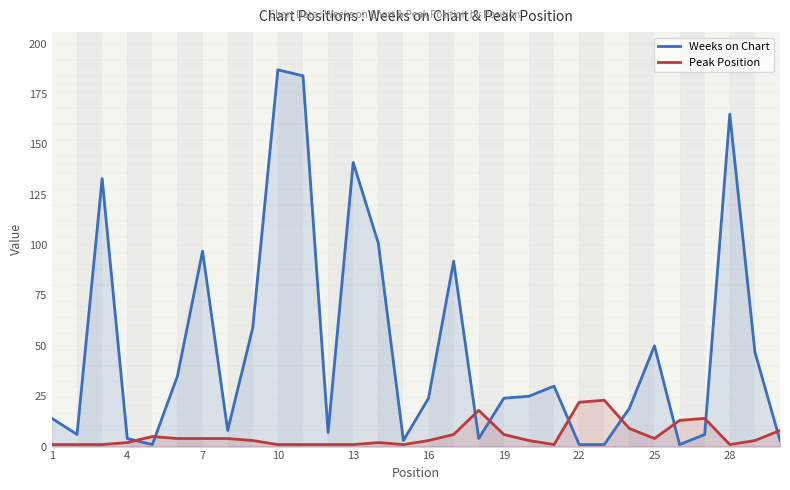

How many intersections are there between Weeks on Chart and Peak Position?

9